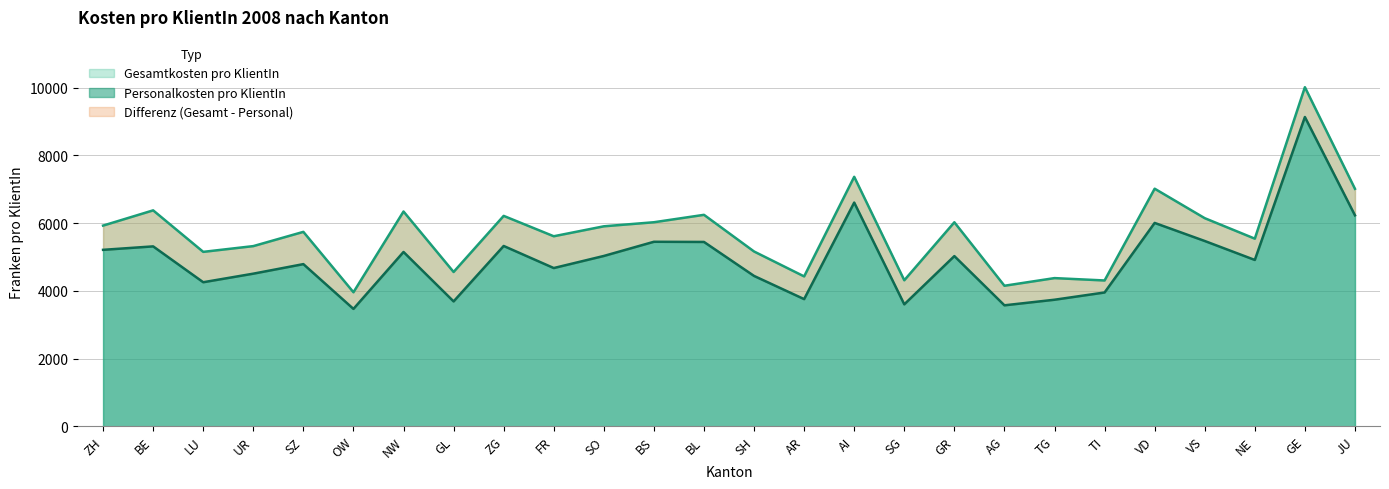

Reading right to left, transcribe all the data shown in this chart.

Gesamtkosten pro KlientIn: JU=7012	GE=10014	NE=5540	VS=6145	VD=7016	TI=4305	TG=4375	AG=4149	GR=6024	SG=4311	AI=7367	AR=4425	SH=5161	BL=6244	BS=6025	SO=5905	FR=5611	ZG=6213	GL=4556	NW=6342	OW=3957	SZ=5741	UR=5320	LU=5150	BE=6376	ZH=5926
Personalkosten pro KlientIn: JU=6229	GE=9133	NE=4911	VS=5471	VD=6005	TI=3950	TG=3736	AG=3571	GR=5025	SG=3600	AI=6606	AR=3754	SH=4439	BL=5443	BS=5448	SO=5029	FR=4672	ZG=5324	GL=3686	NW=5147	OW=3465	SZ=4788	UR=4506	LU=4253	BE=5312	ZH=5210